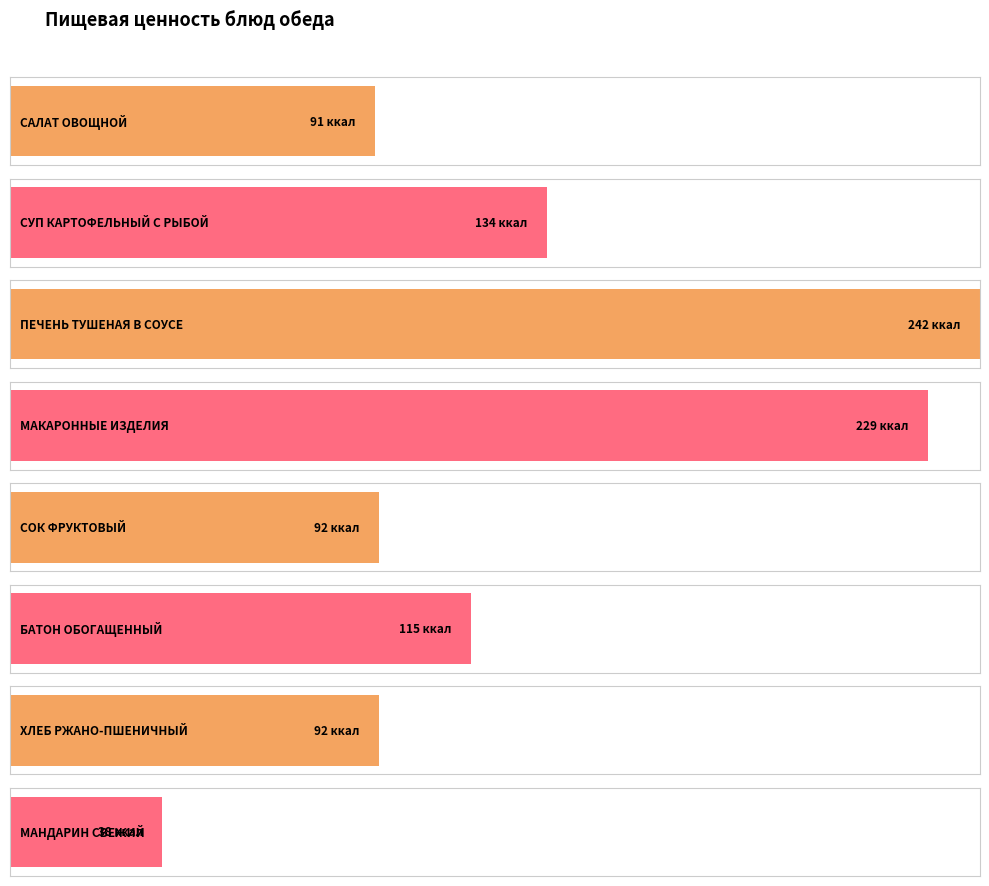

What is the spread (max minus min) of values at БАТОН ОБОГАЩЕННЫЙ?

113